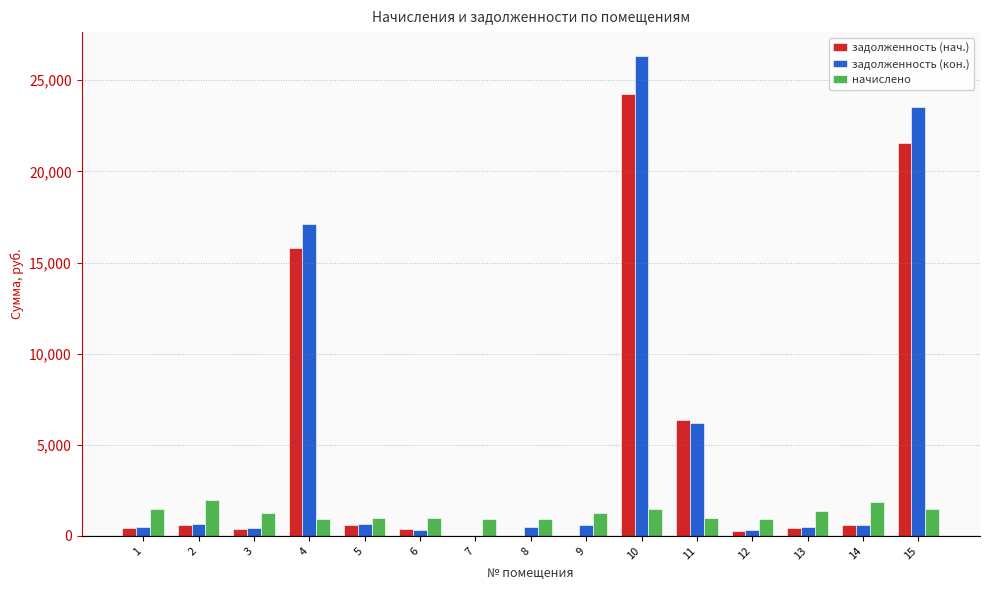

What is the sum of all задолженность (нач.) values?

71737.2